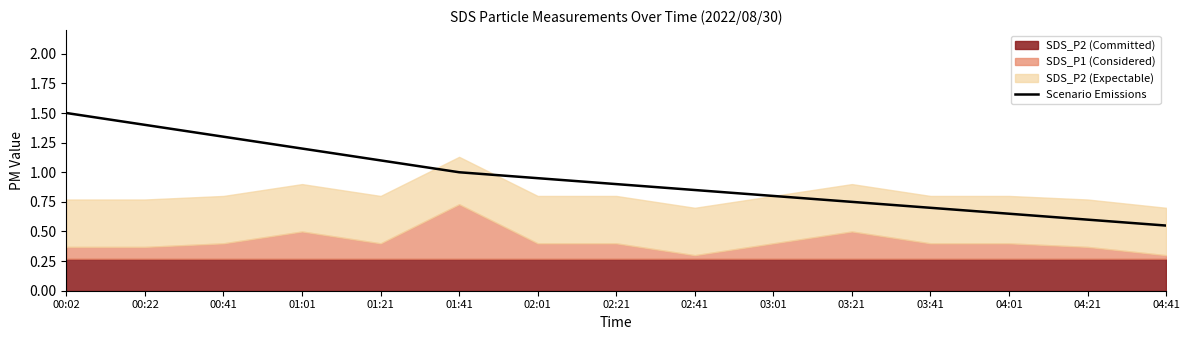

At which label does Scenario Emissions reach its minimum?

04:41